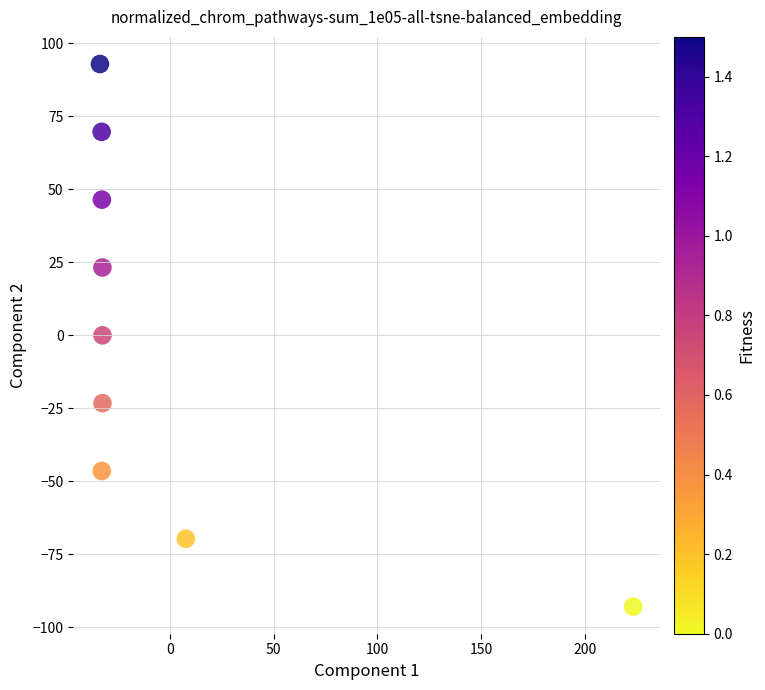

What is the range of Y values (max minus min)?

185.9